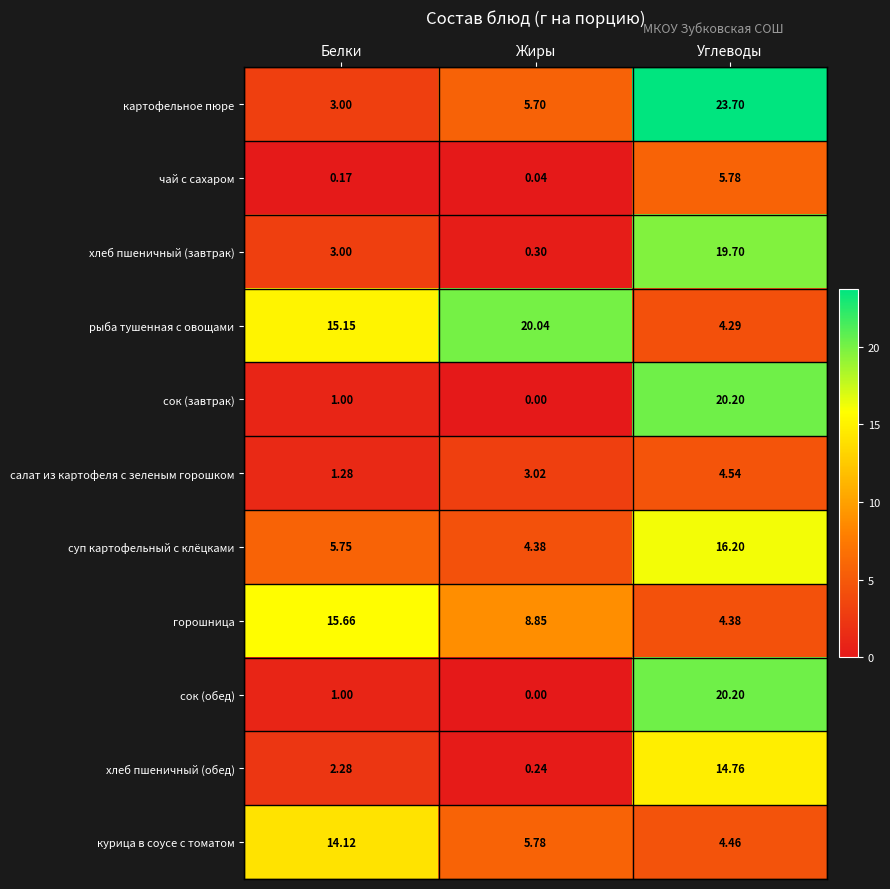

At which label does картофельное пюре reach its minimum?

Белки